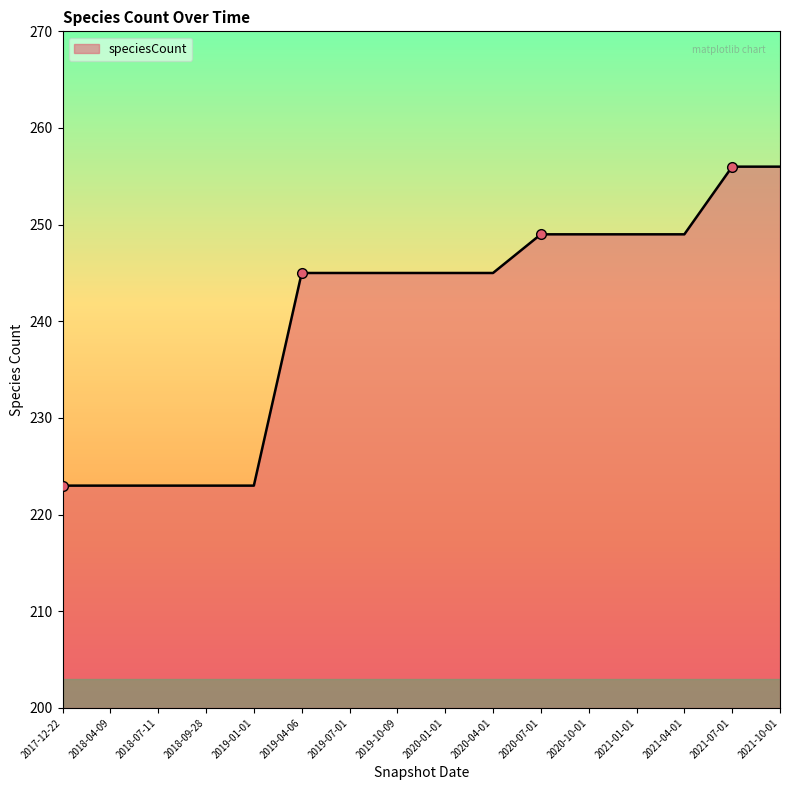

The chart shows a value of 383 at 2019-07-01. True or false?

False